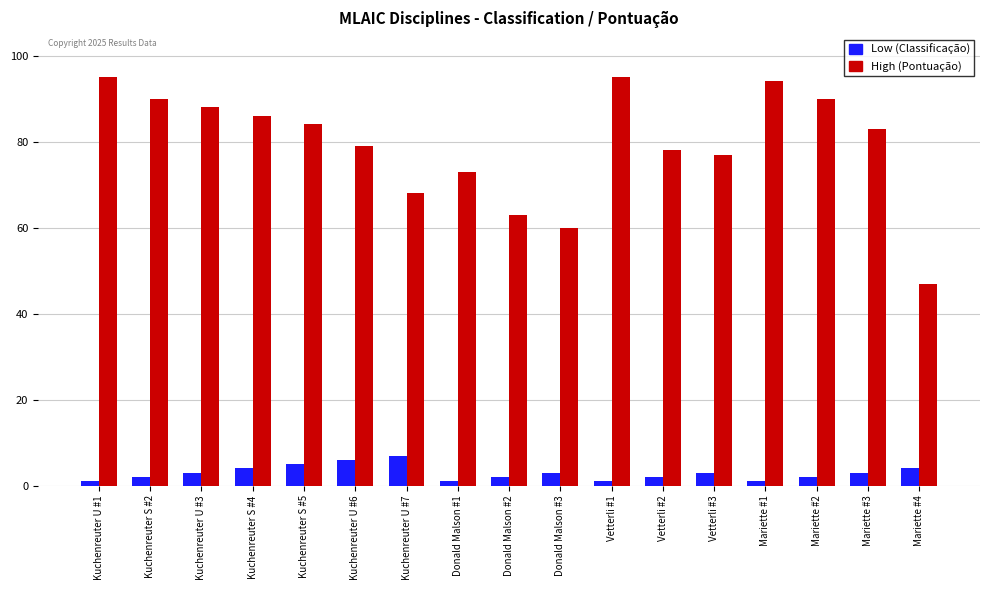

Reading right to left, what are all the values shown in this chart?

Low (Classificação): Mariette #4=4	Mariette #3=3	Mariette #2=2	Mariette #1=1	Vetterli #3=3	Vetterli #2=2	Vetterli #1=1	Donald Malson #3=3	Donald Malson #2=2	Donald Malson #1=1	Kuchenreuter U #7=7	Kuchenreuter U #6=6	Kuchenreuter S #5=5	Kuchenreuter S #4=4	Kuchenreuter U #3=3	Kuchenreuter S #2=2	Kuchenreuter U #1=1
High (Pontuação): Mariette #4=47	Mariette #3=83	Mariette #2=90	Mariette #1=94	Vetterli #3=77	Vetterli #2=78	Vetterli #1=95	Donald Malson #3=60	Donald Malson #2=63	Donald Malson #1=73	Kuchenreuter U #7=68	Kuchenreuter U #6=79	Kuchenreuter S #5=84	Kuchenreuter S #4=86	Kuchenreuter U #3=88	Kuchenreuter S #2=90	Kuchenreuter U #1=95